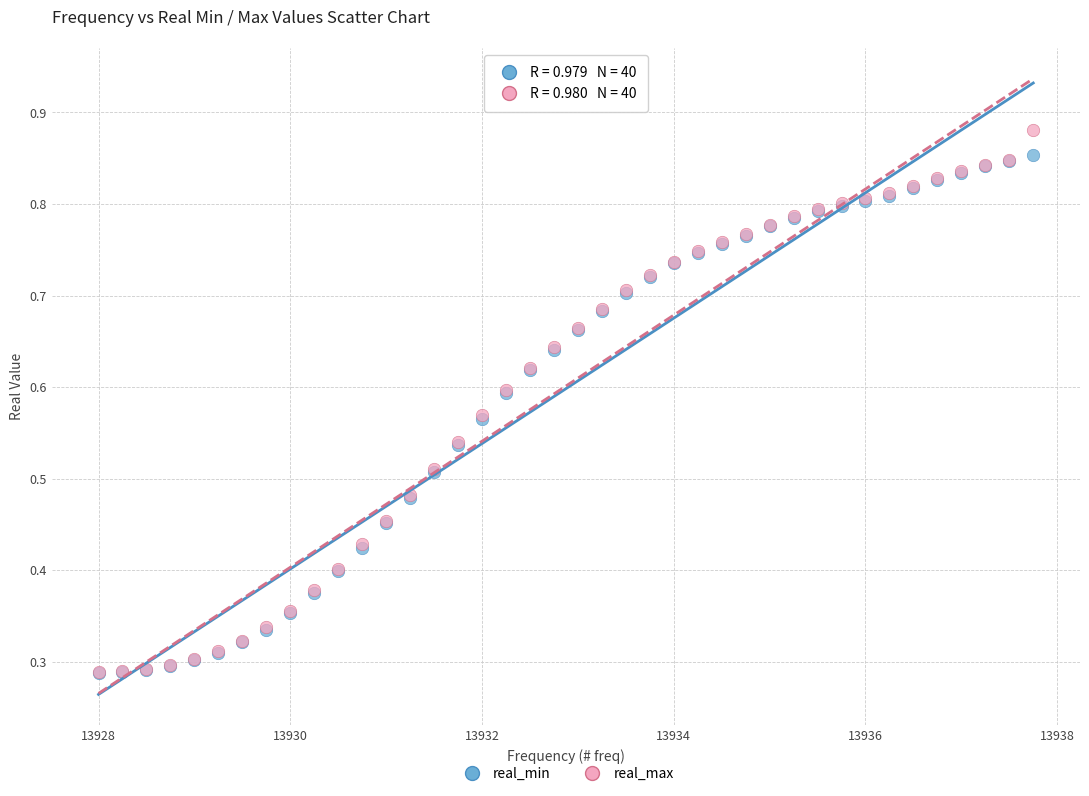

What are all the series names shown in the legend?

real_min, real_max